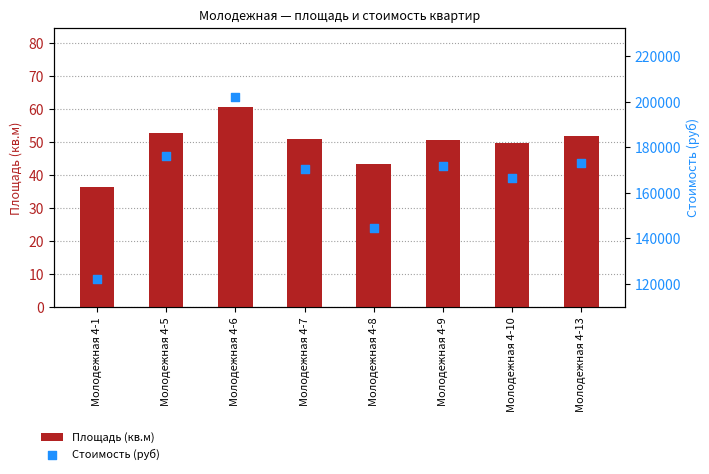

At how many categories does at least one series exceed 120438?

8